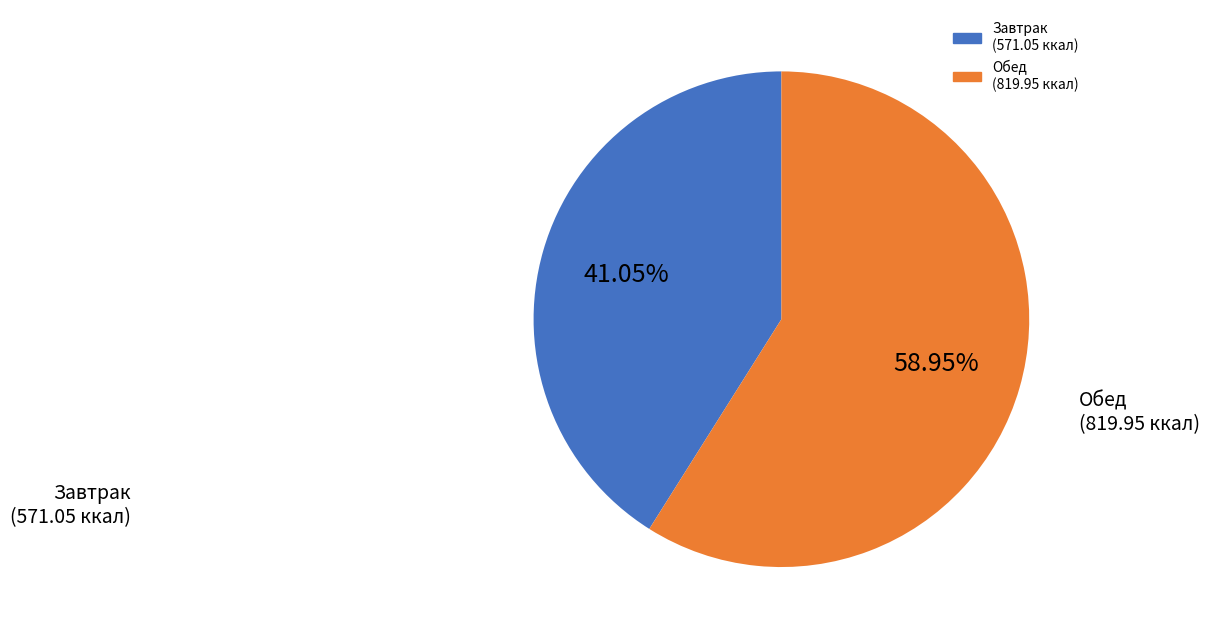

Is there a majority slice in this chart?

Yes